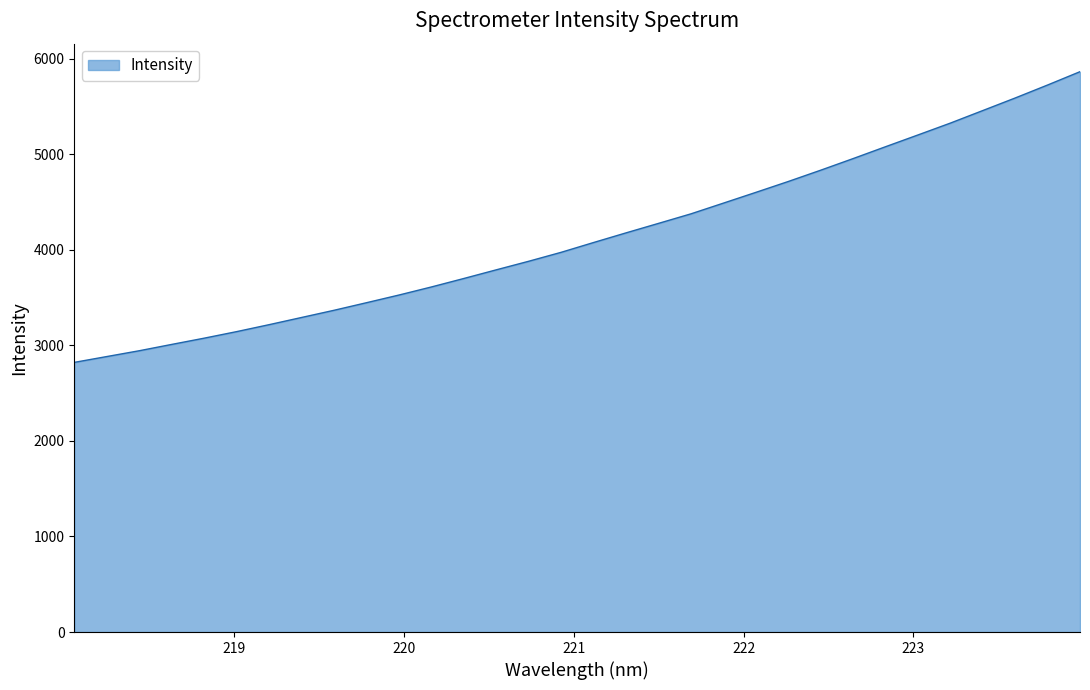

What is the difference between the second highest and second lowest values?

2840.9